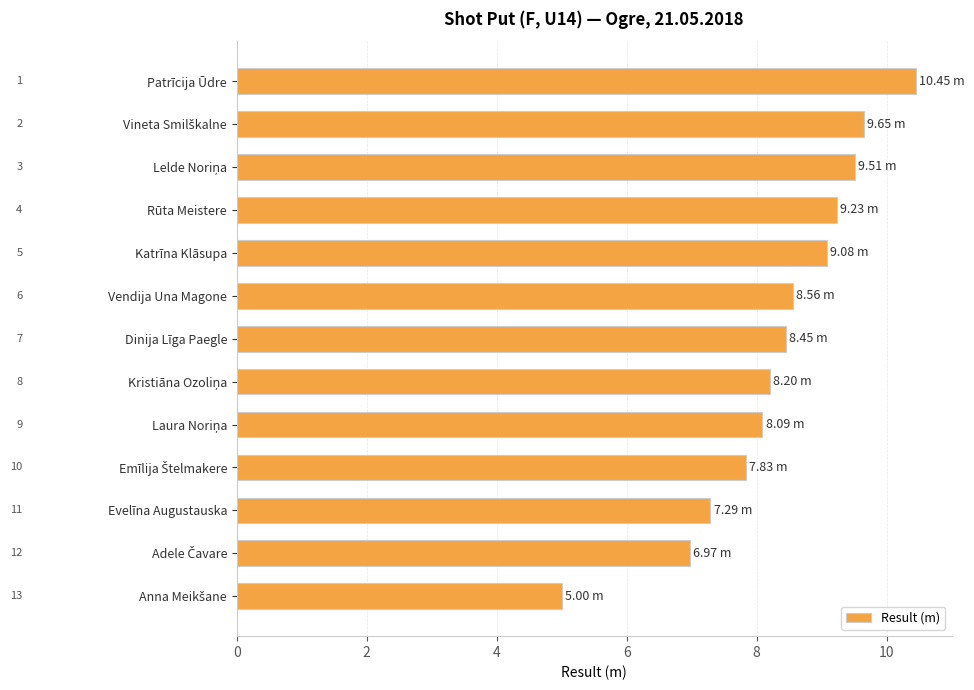

Which category has the highest value across all series?

Patrīcija Ūdre